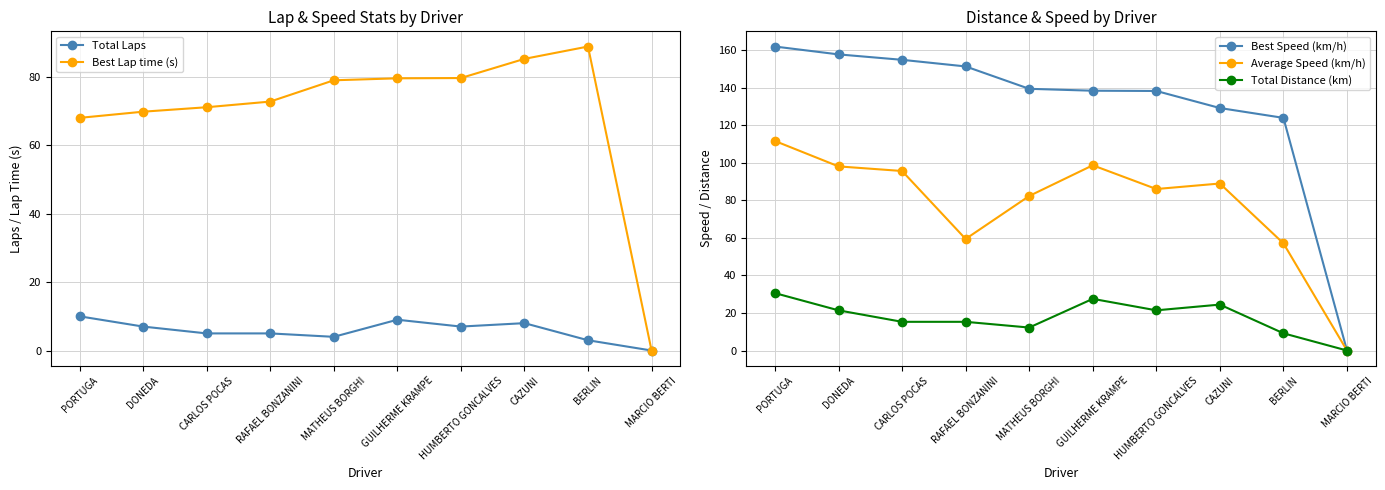

True or false: Total Distance (km) and Best Speed (km/h) cross at least once.

False